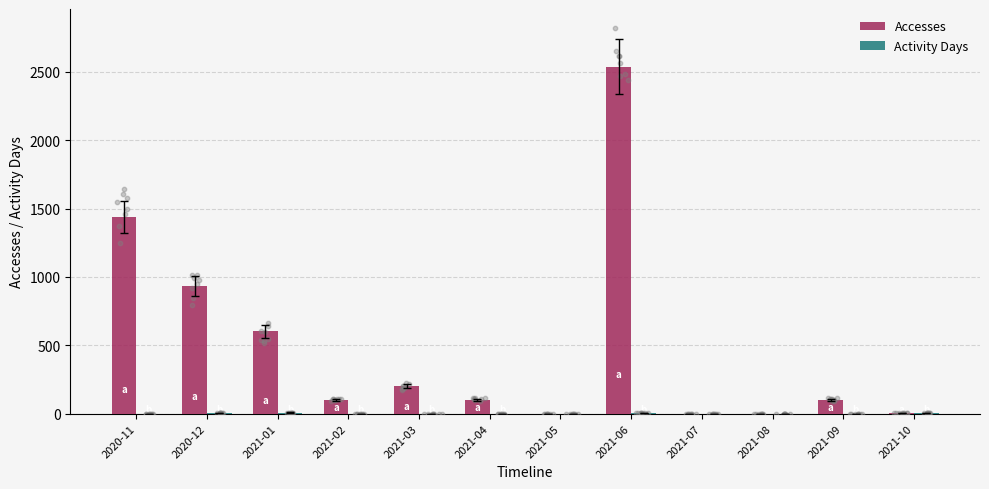

What are all the series names shown in the legend?

Accesses, Activity Days